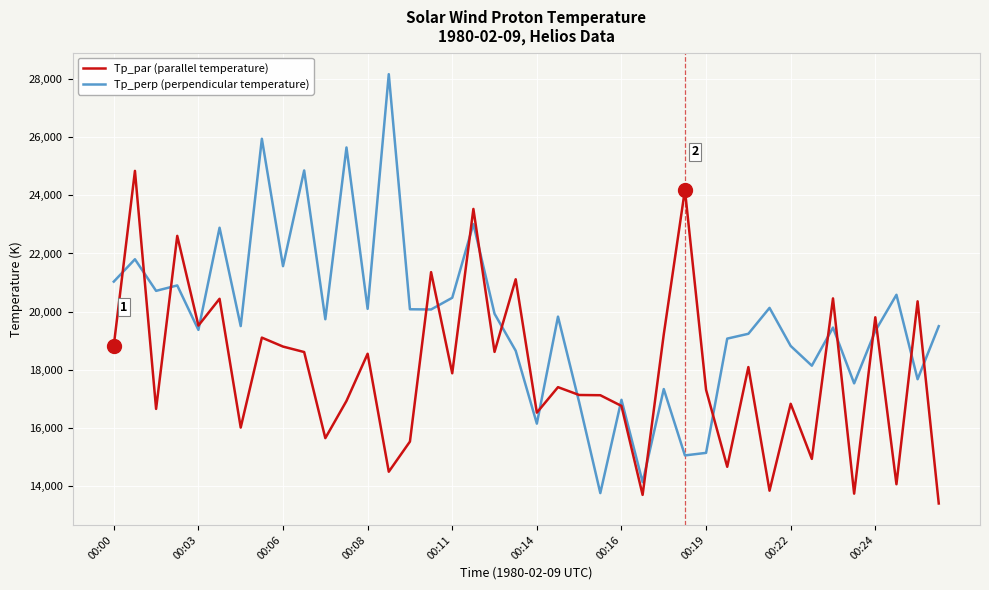

Which series has the largest total across all categories?

Tp_perp (perpendicular temperature)